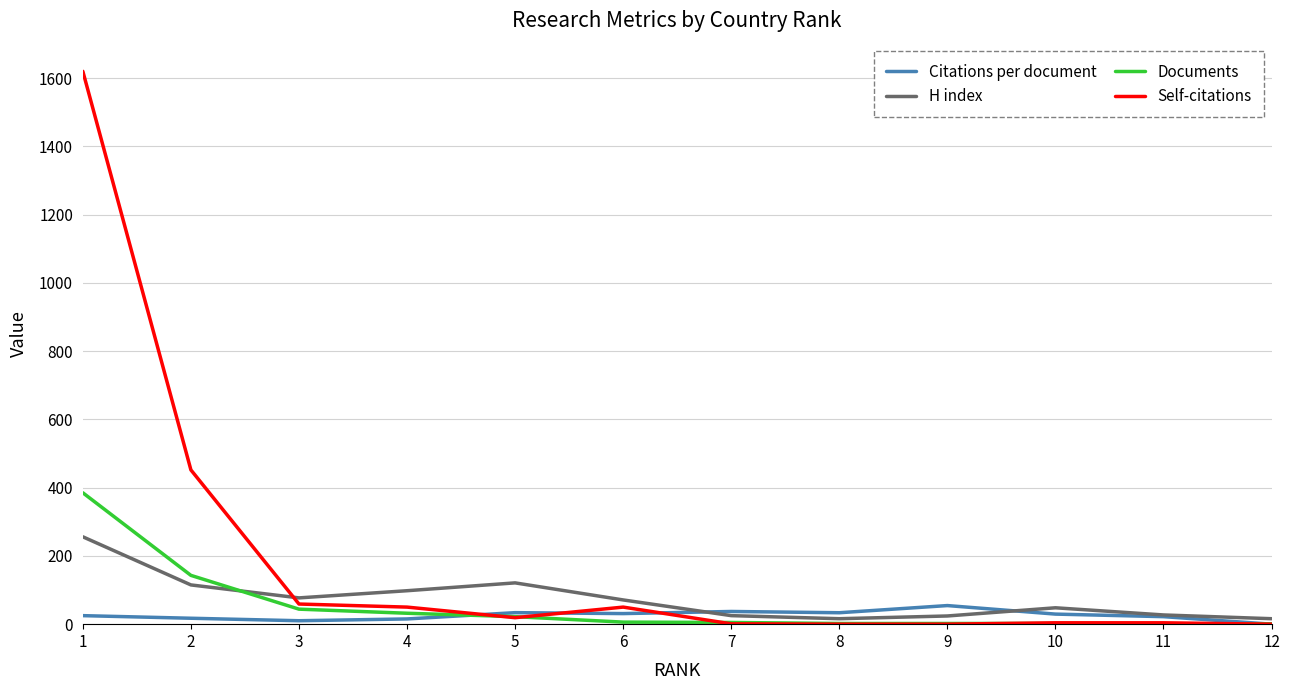

Which series has the widest spread of values?

Self-citations